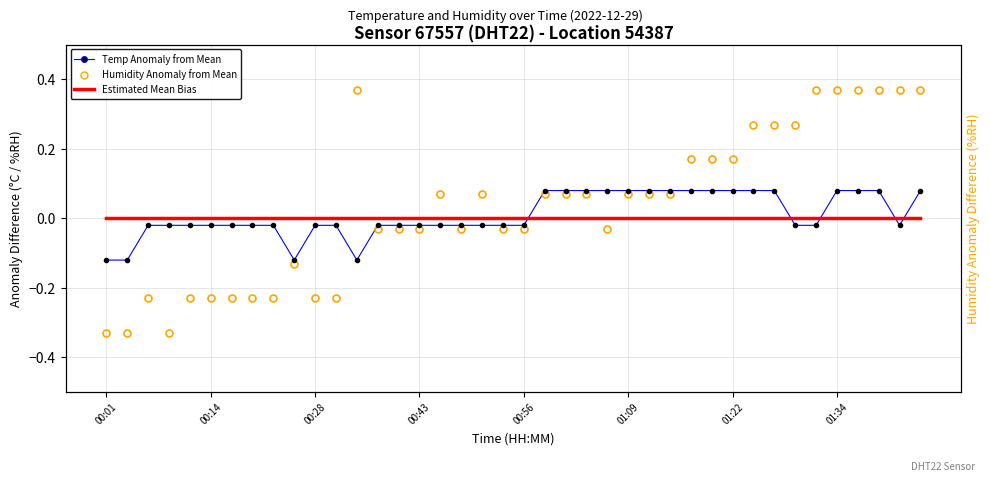

At which category does Temp Anomaly from Mean reach its first local valley?

9